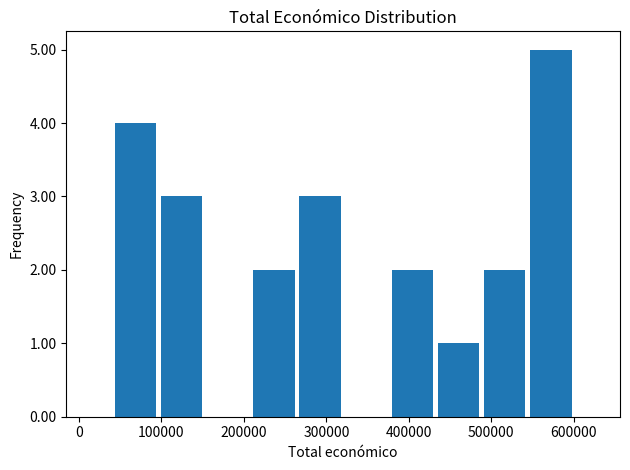

Reading left to right, transcribe this chart: for each bar, give the range it covers on the x-axis and its height. Neither the bar edges nor the heights are printed on the chart, so give them approximately, as read against the axes.

40000 to 100000: 4
100000 to 150000: 3
150000 to 210000: 0
210000 to 260000: 2
260000 to 320000: 3
320000 to 380000: 0
380000 to 430000: 2
430000 to 490000: 1
490000 to 540000: 2
540000 to 600000: 5